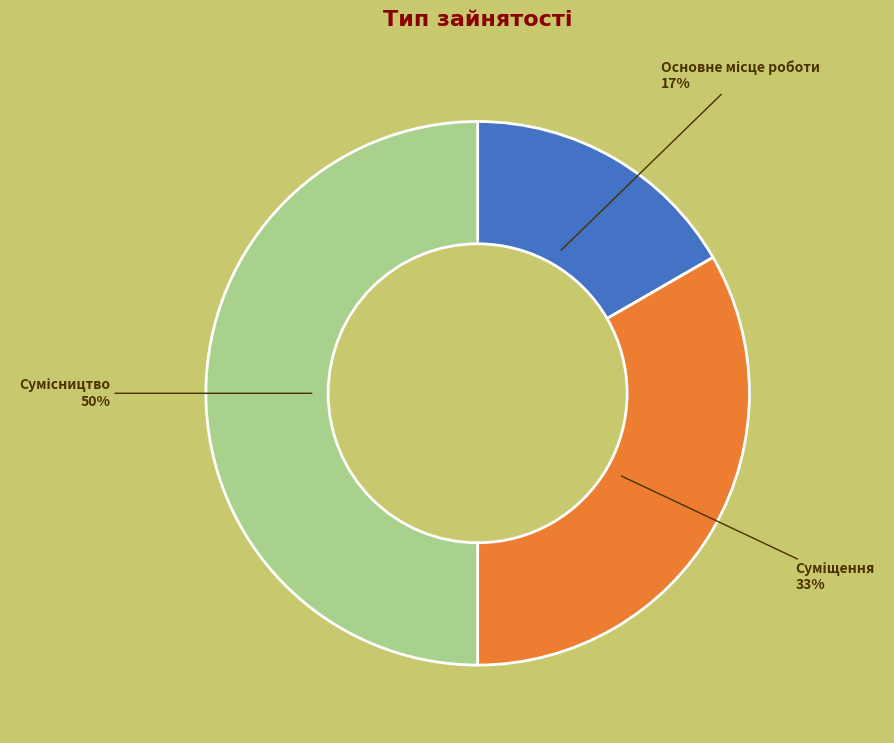

To the nearest percent, what is the difference between the largest and smallest slice percentages?

33%